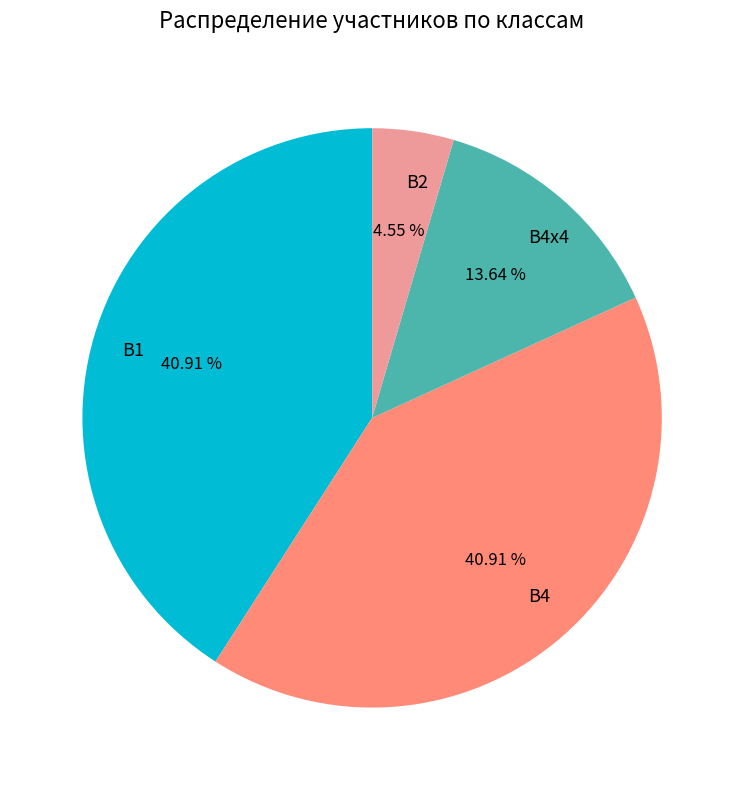

How much of the chart is everything except В2?

95.5%